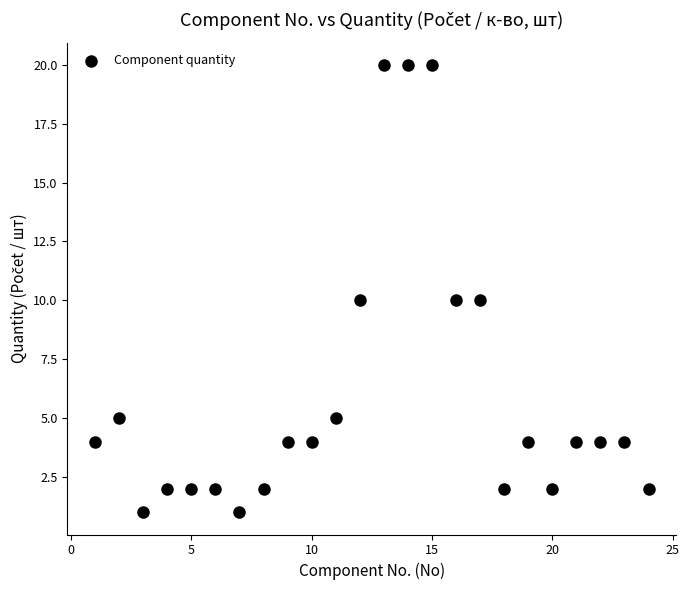

What is the range of X values (max minus min)?

23